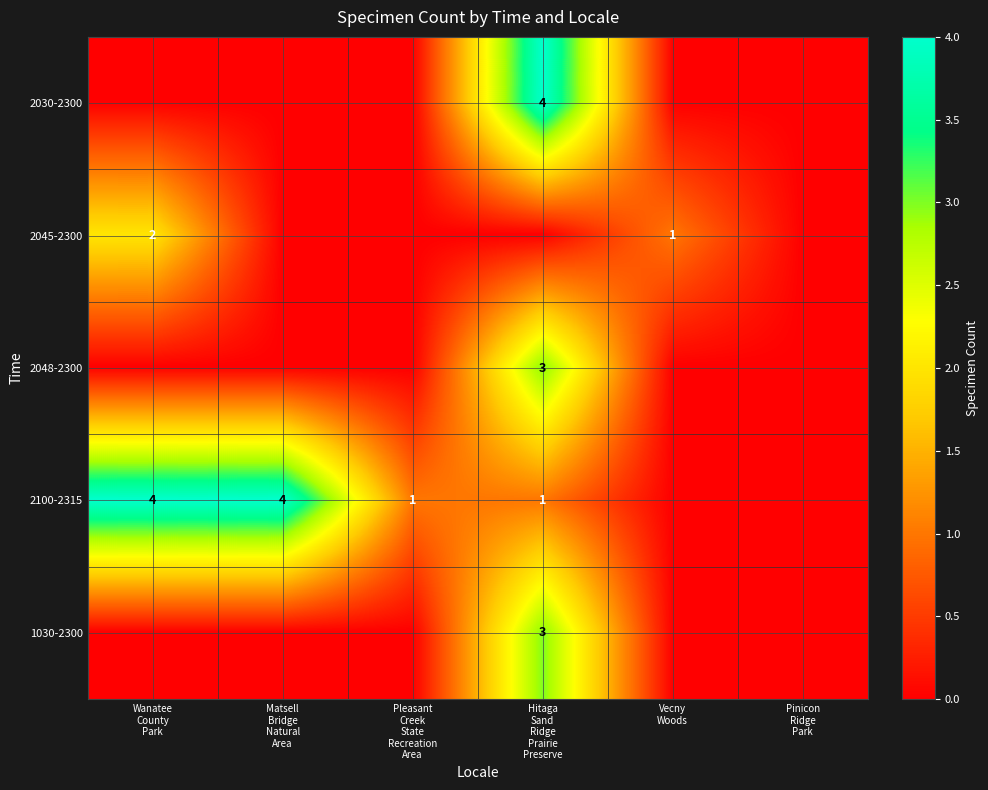

Rank the series by their maximum value, from highest to lowest.

2030-2300, 2100-2315, 2048-2300, 1030-2300, 2045-2300